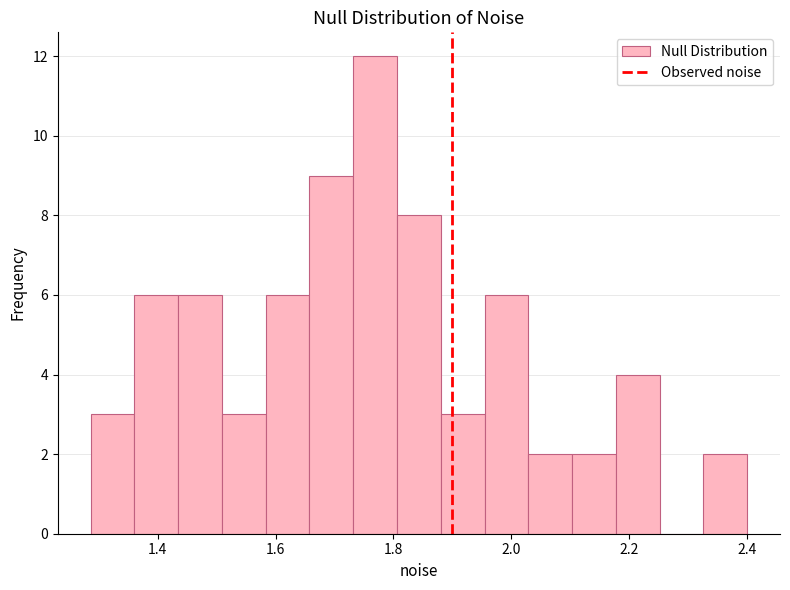

Around what value on the x-axis is the tallest bar? Give the approximate position of its centre, as read against the axis.

1.76